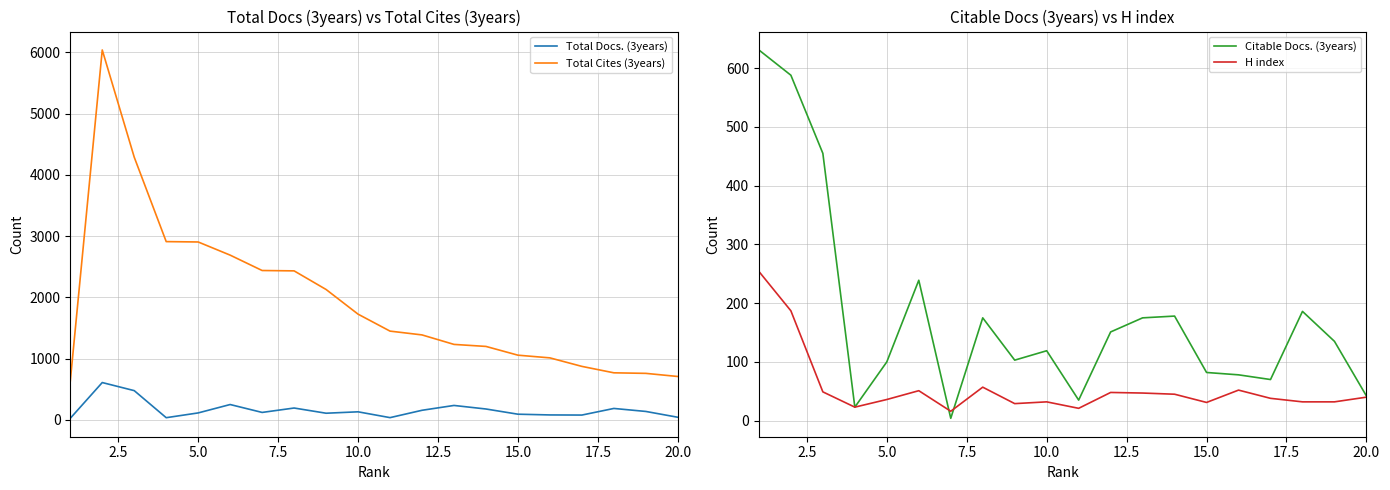

The value of H index at 10.0 is 32. True or false?

True